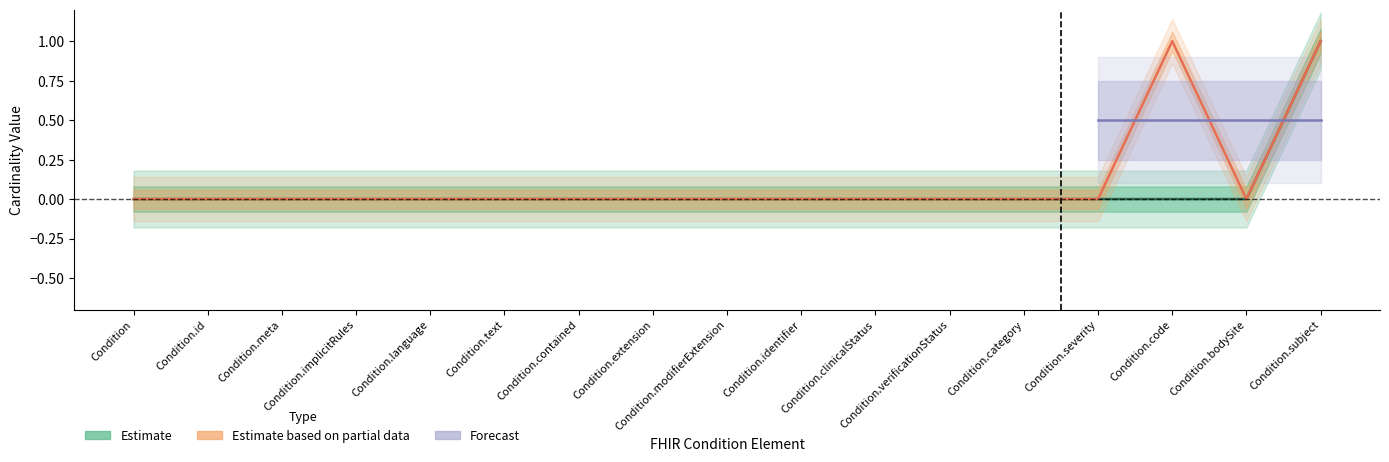

How many distinct data groups are displayed?

3